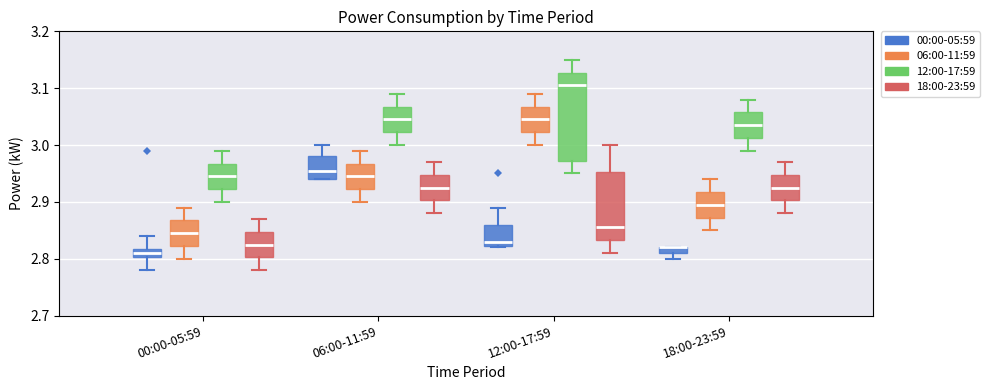

Where is the upper edge of the box for 18:00-23:59 (18:00-23:59) on the y-axis? The values are not printed on the chart, so give them approximately, as read against the axis.

2.95